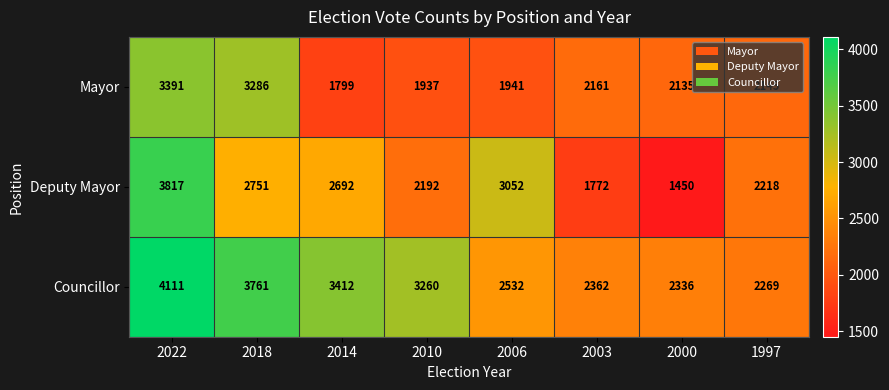

Which series changed the most between 2022 and 2014?

Mayor